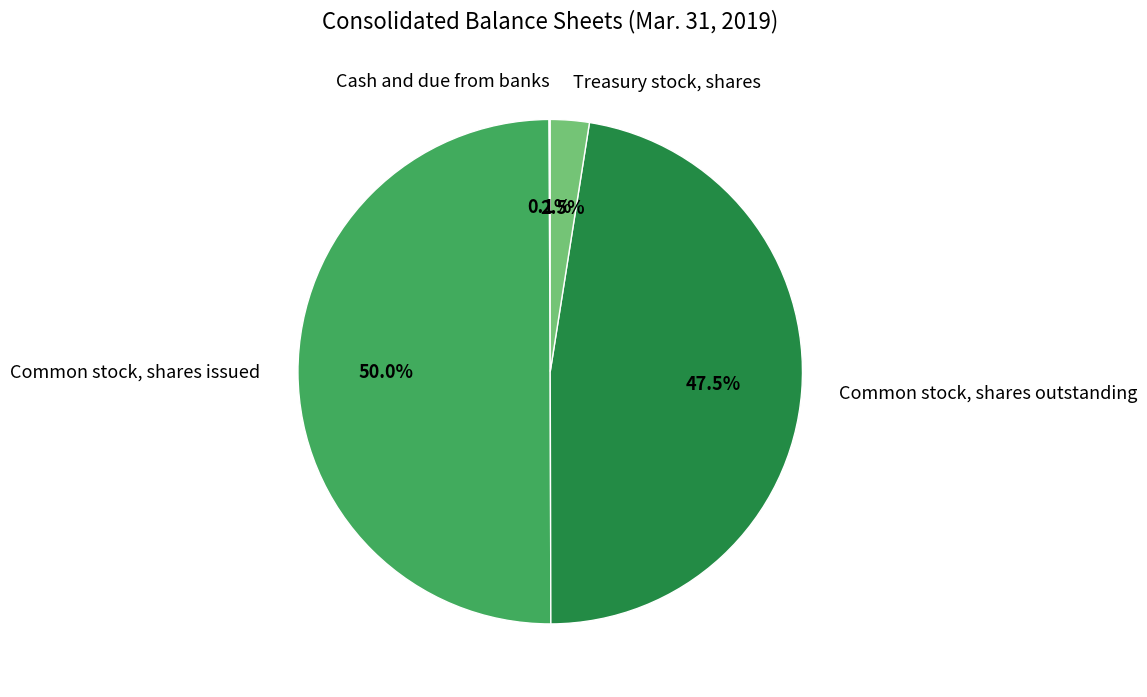

Does Treasury stock, shares represent more than half of the total?

No